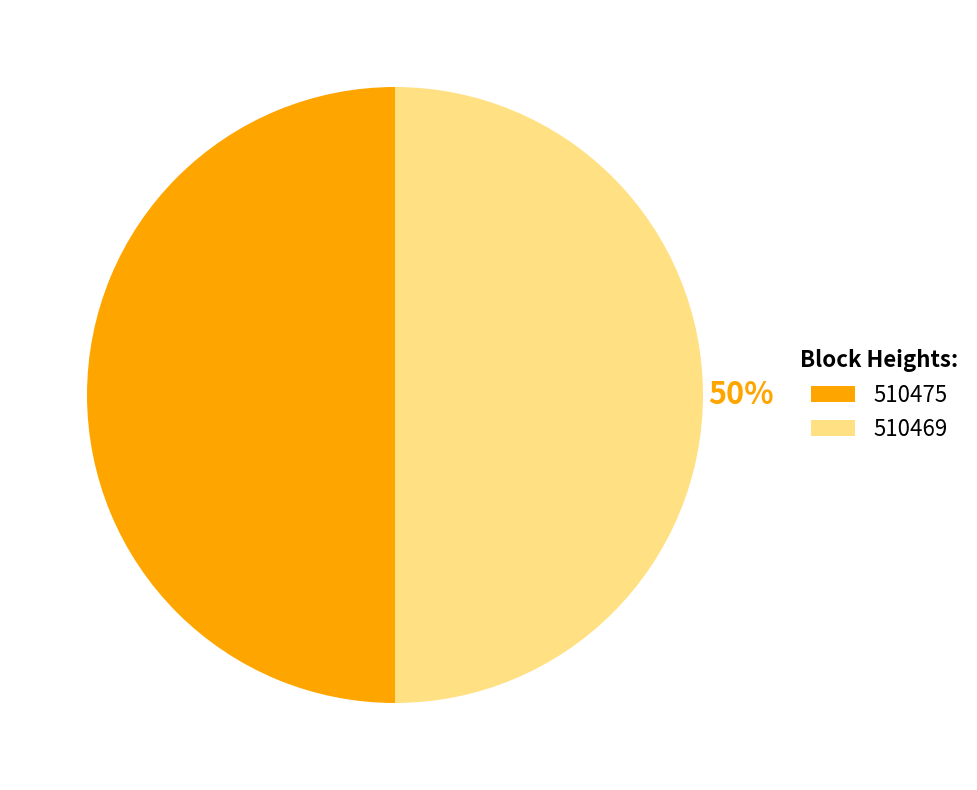

To the nearest percent, what is the average slice percentage?

50%